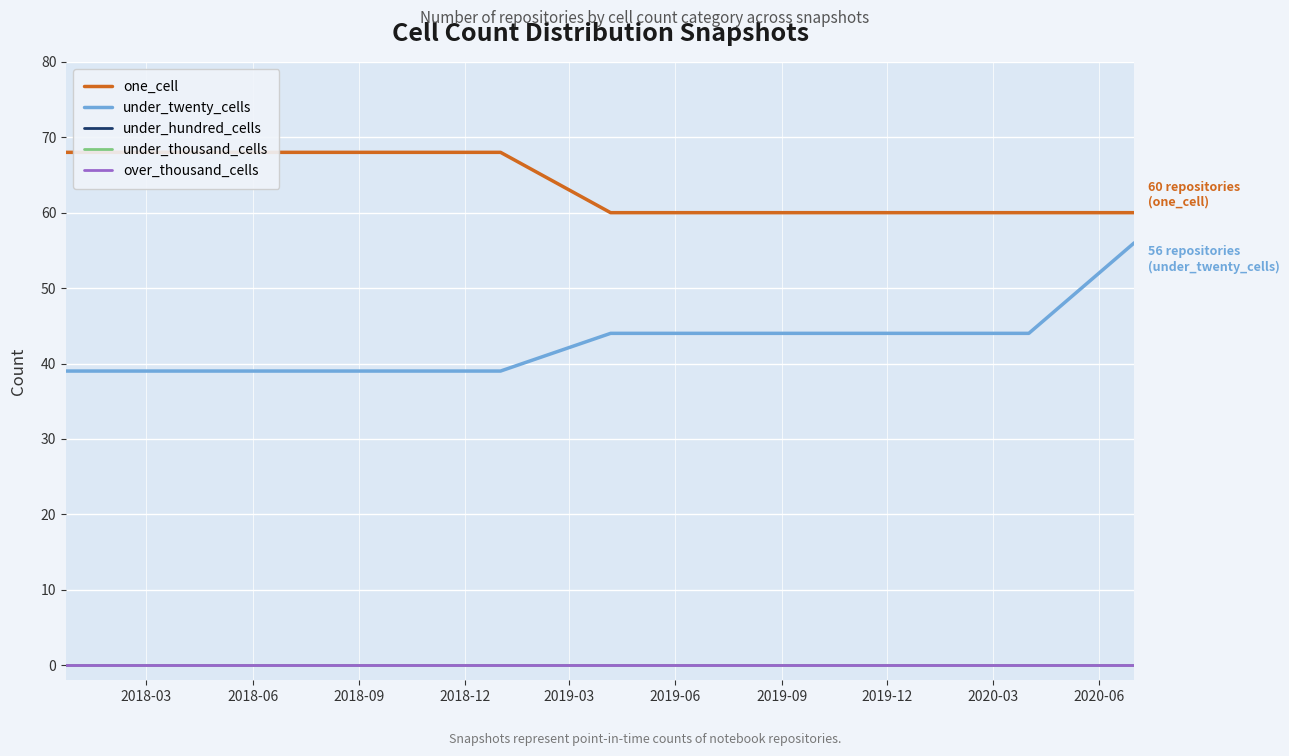

The under_hundred_cells series shows 0 at 2018-03. True or false?

True